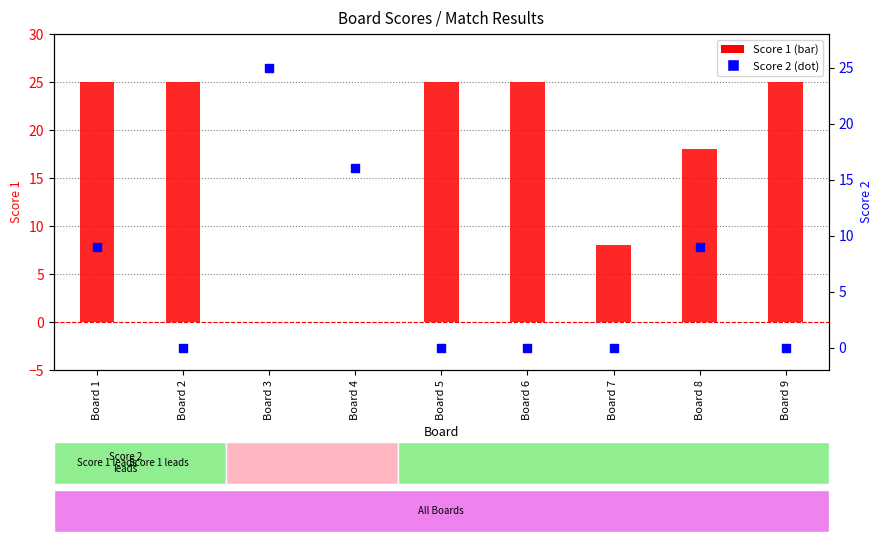

What are all the series names shown in the legend?

Score 1, Score 2